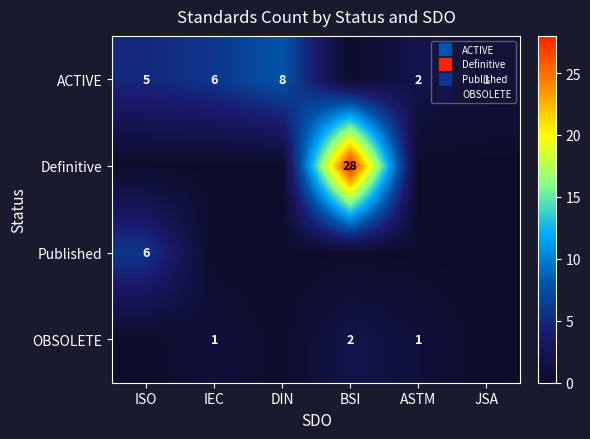

Is it true that Definitive equals 0 at ISO?

True